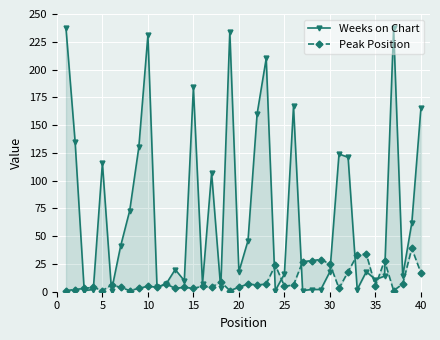

Rank the series by their average value, from lowest to highest.

Peak Position, Weeks on Chart